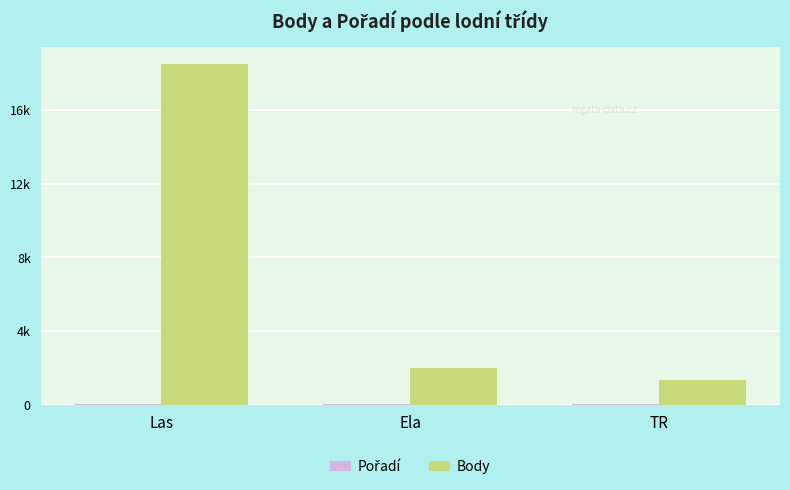

List the series in order of their overall mean, lowest first.

Pořadí, Body